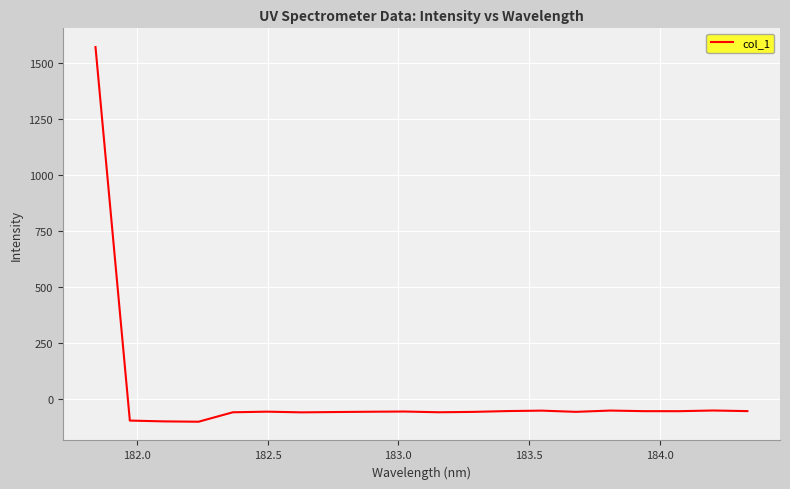

What is the difference between the maximum and minimum values?

1673.5